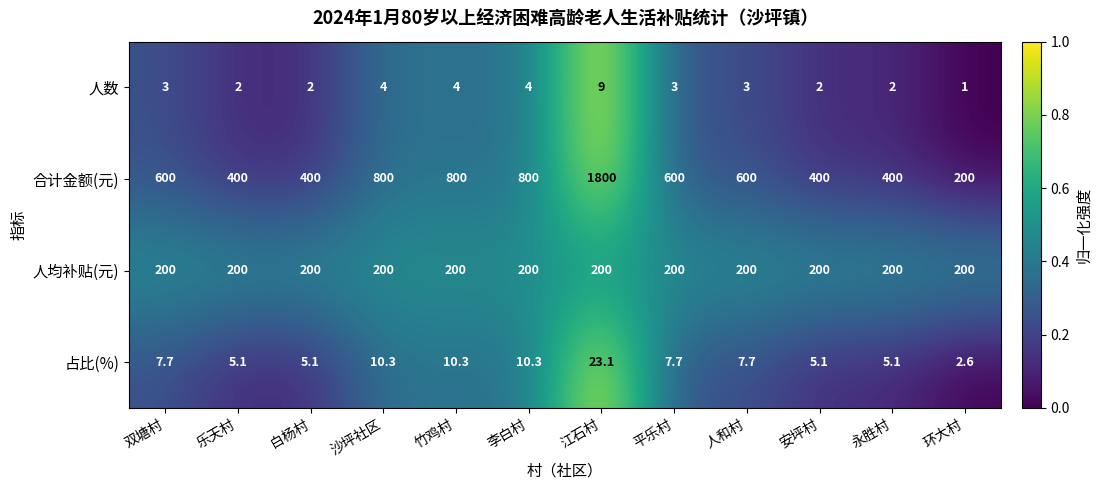

Which series has the largest total across all categories?

合计金额(元)